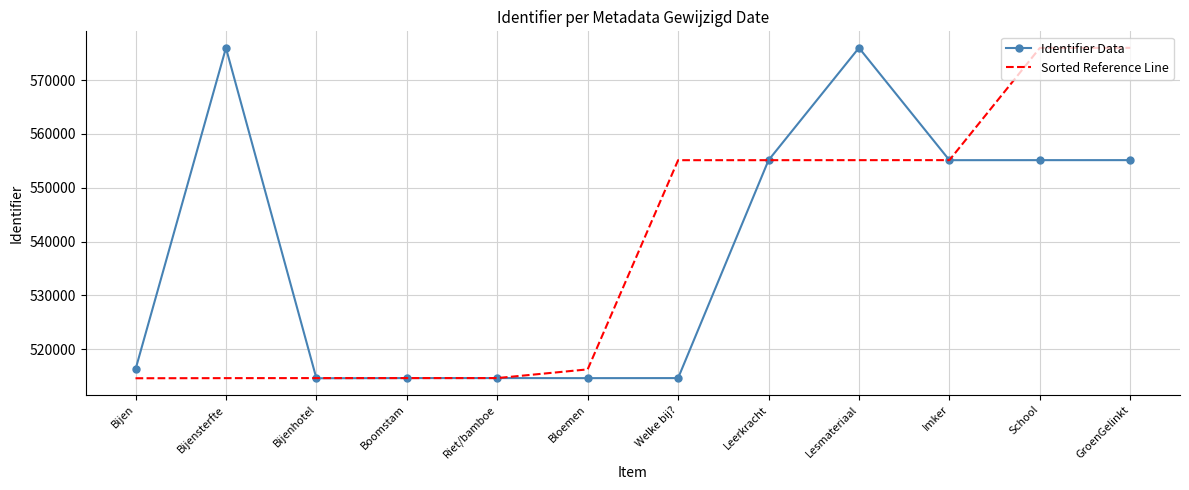

What is the total value across all series at Bloemen?

1030917